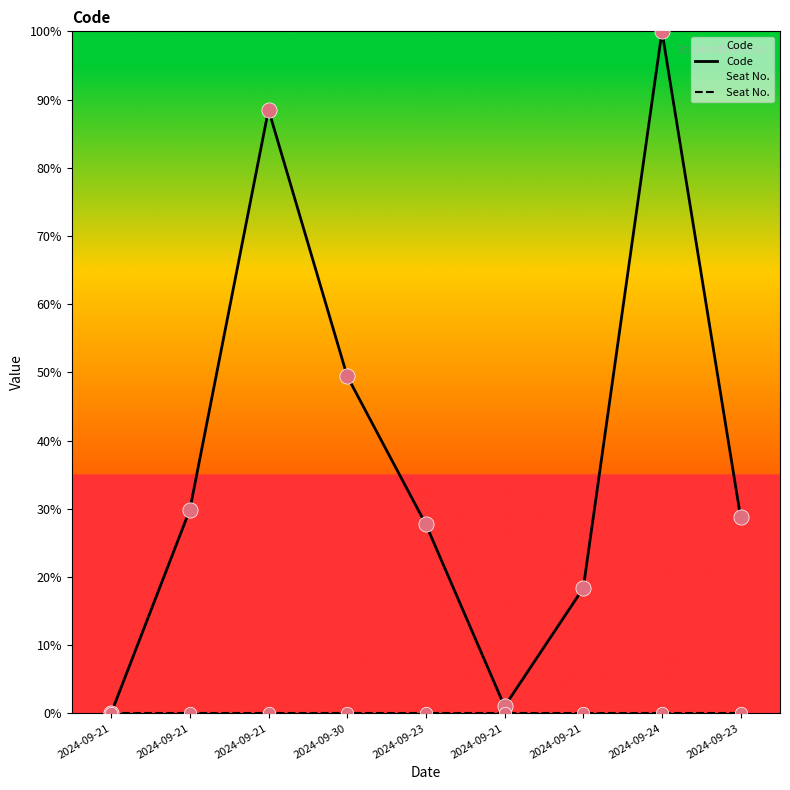

Is the value of Seat No. at 2024-09-21 greater than the value of Code at 2024-09-21?

No